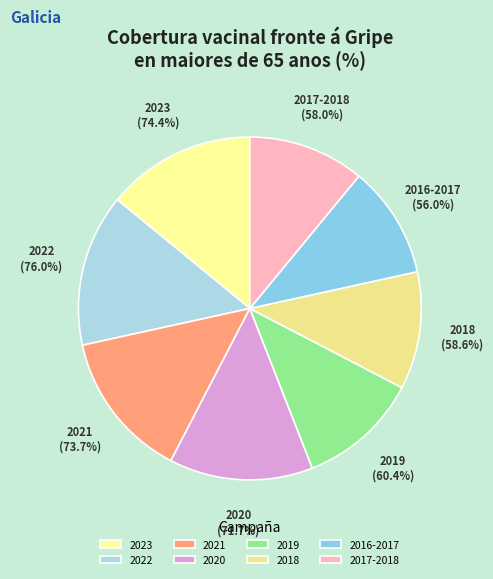

Count the number of slices in the pie.

8